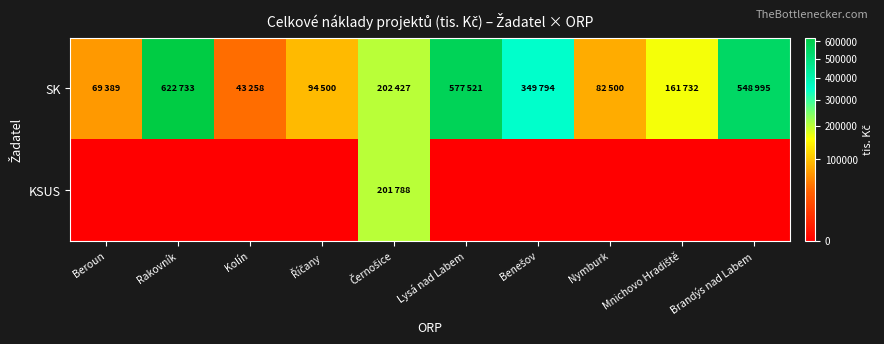

Reading left to right, transcribe all the data shown in this chart.

SK: Beroun=69389	Rakovník=622733	Kolín=43258	Říčany=94500	Černošice=202427	Lysá nad Labem=577521	Benešov=349794	Nymburk=82500	Mnichovo Hradiště=161732	Brandýs nad Labem=548995
KSUS: Beroun=0	Rakovník=0	Kolín=0	Říčany=0	Černošice=201788	Lysá nad Labem=0	Benešov=0	Nymburk=0	Mnichovo Hradiště=0	Brandýs nad Labem=0